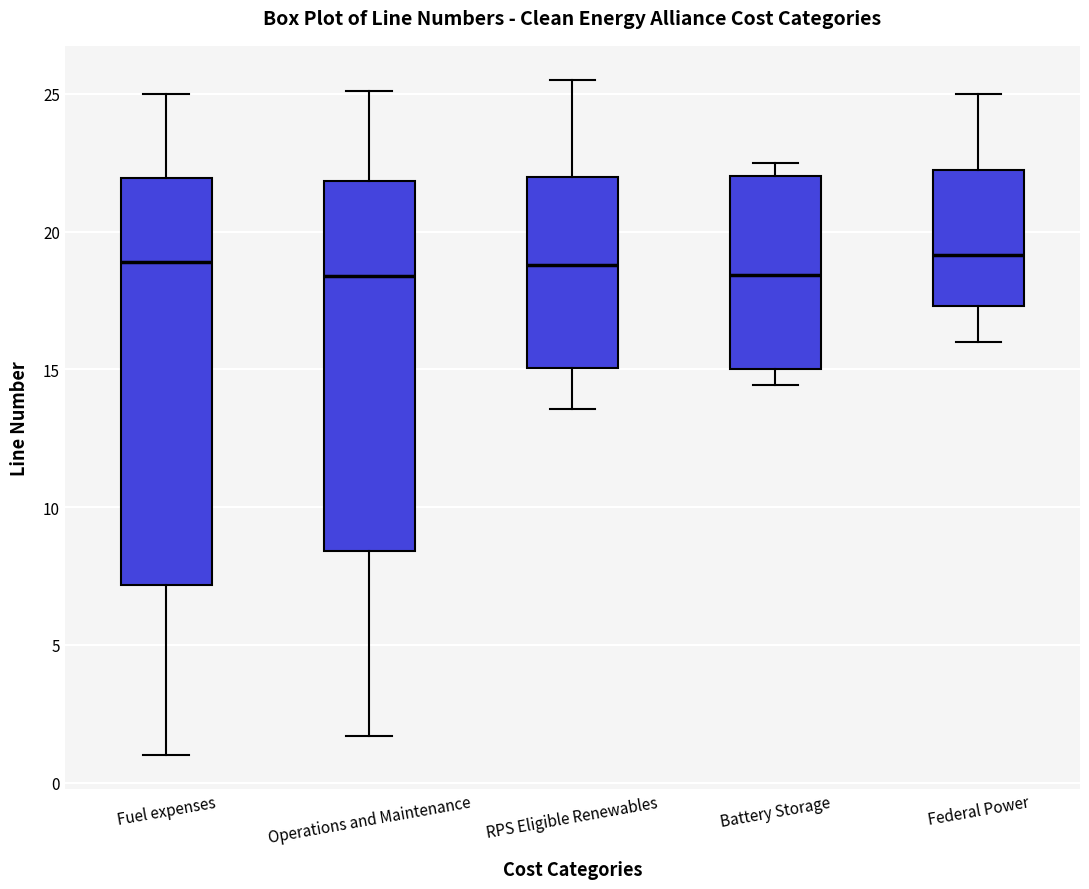

Comparing the boxes themselves (not the whiskers), which one is the tallest?

Fuel expenses